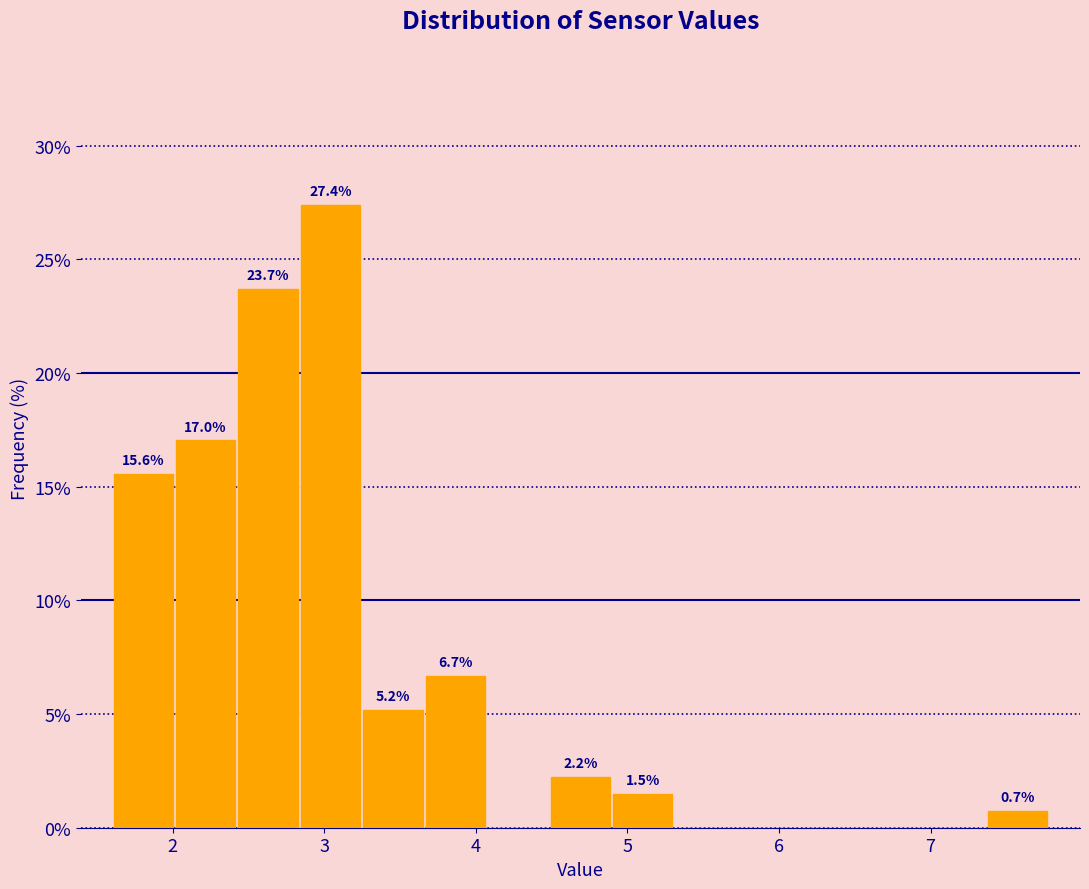

Over which range of the x-axis is the bar tallest?

2.8 to 3.2